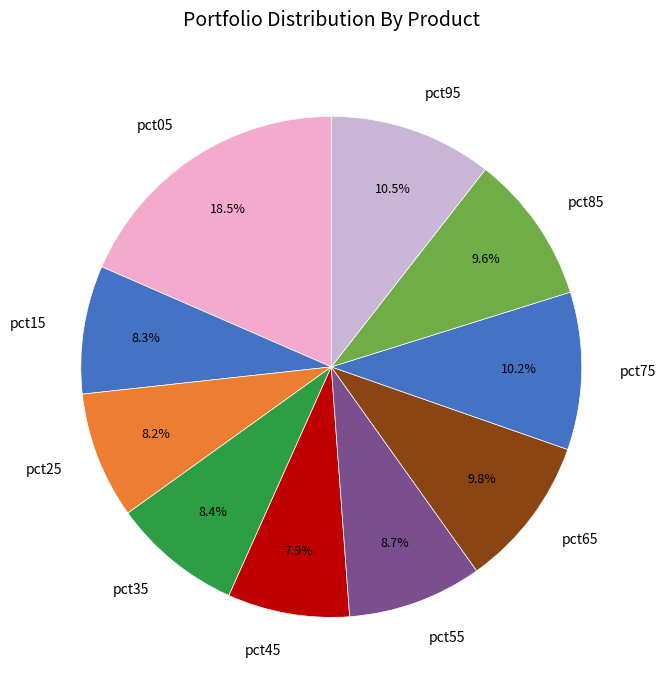

True or false: pct55 accounts for 9% of the total.

True